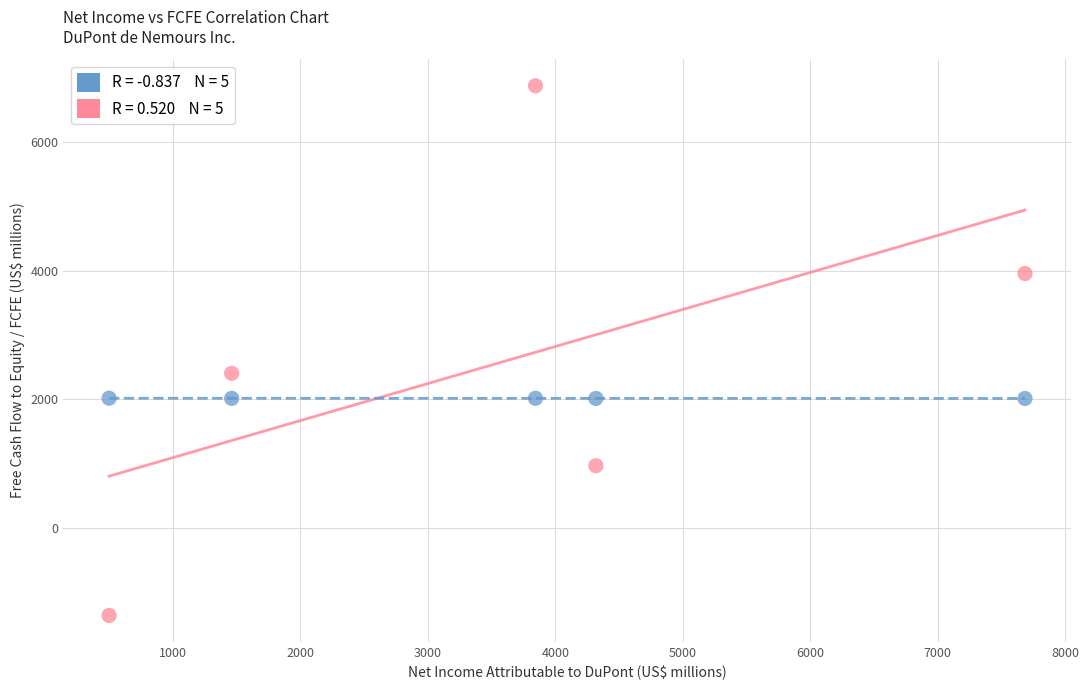

Across all data points, what is the average Y value?

2293